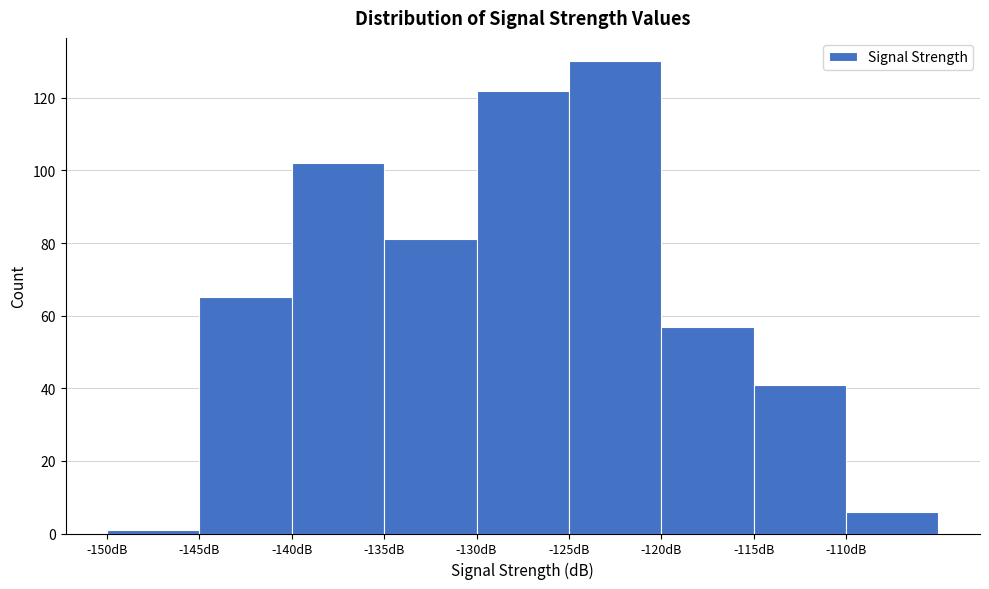

Reading left to right, transcribe this chart: for each bar, give the range it covers on the x-axis and its height. The values are not printed on the chart, so give them approximately, as read against the axis.

-150 to -145: under 2
-145 to -140: 66
-140 to -135: 102
-135 to -130: 82
-130 to -125: 122
-125 to -120: 130
-120 to -115: 58
-115 to -110: 42
-110 to -105: 6